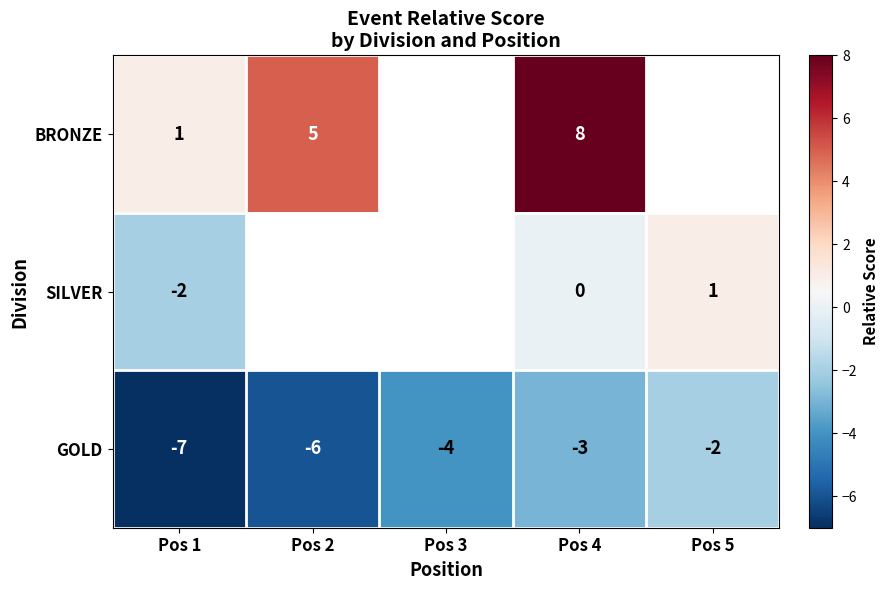

List the labels in order of GOLD value, smallest first.

Pos 1, Pos 2, Pos 3, Pos 4, Pos 5